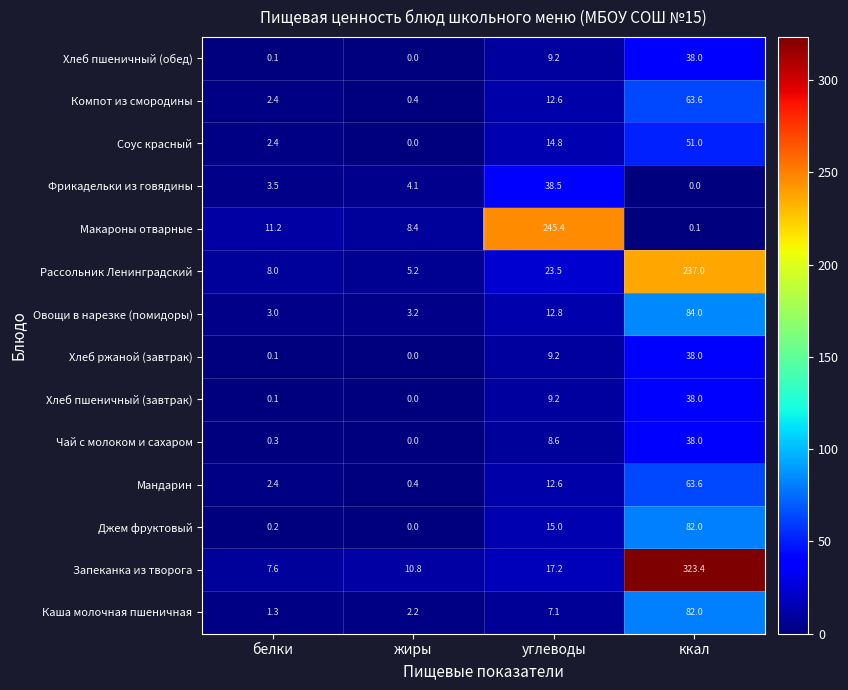

How many values in the Овощи в нарезке (помидоры) series exceed 12?

2